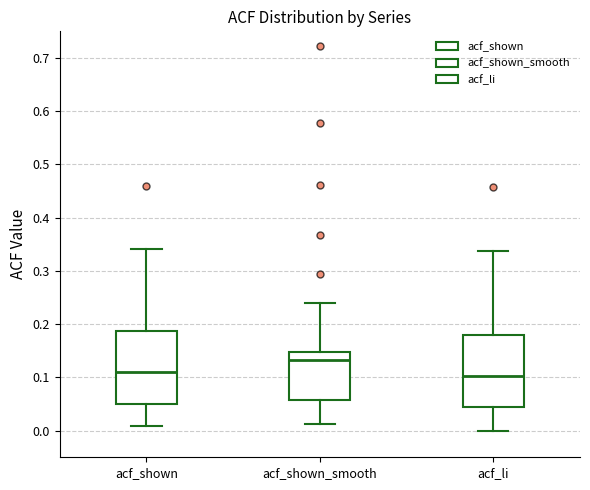

Reading left to right, transcribe this box plot: for each box, give where its median line is, the range the box spans, and where its two whiskers end, as read against the y-axis. The values are not printed on the chart, so give them approximately, as read against the axis.

acf_shown: median 0.11, box 0.05 to 0.19, whiskers 0.01 to 0.34
acf_shown_smooth: median 0.13, box 0.06 to 0.15, whiskers 0.01 to 0.24
acf_li: median 0.10, box 0.04 to 0.18, whiskers 0.00 to 0.34